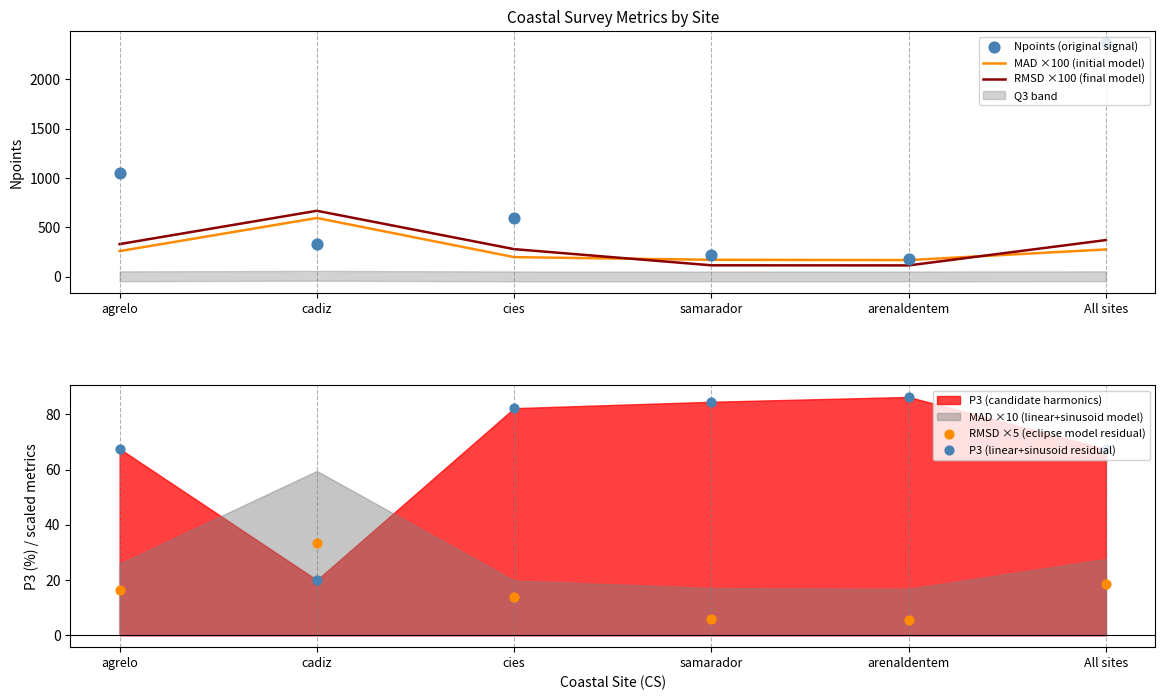

Which series reaches the maximum Y coordinate?

Npoints (original signal)